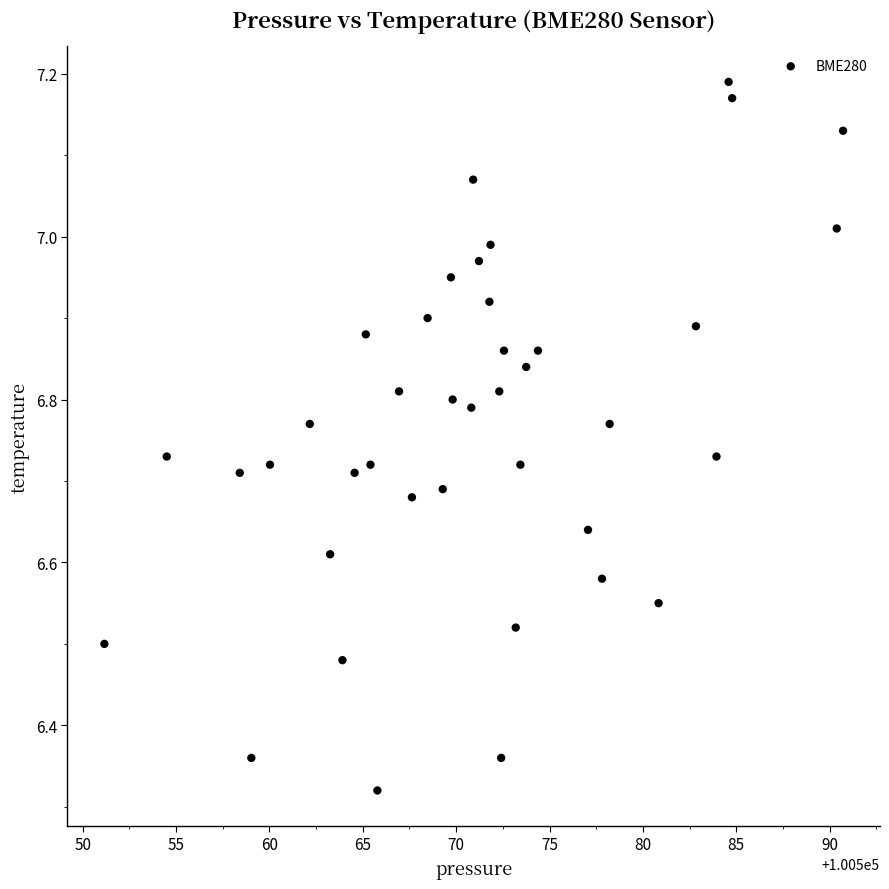

What is the range of Y values (max minus min)?

0.9